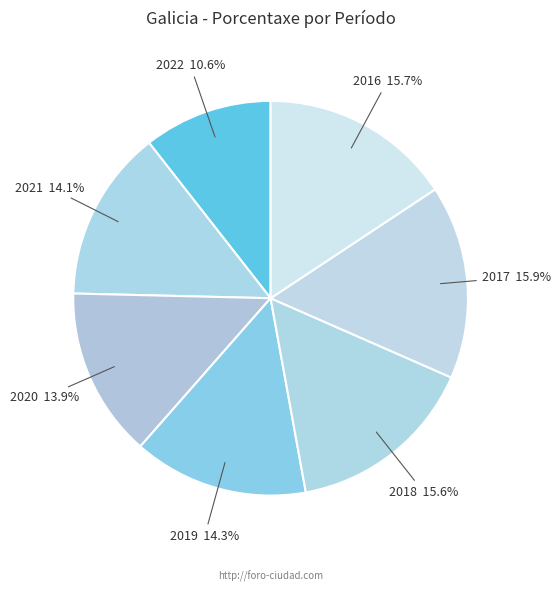

To the nearest percent, what is the difference between the largest and smallest slice percentages?

5%